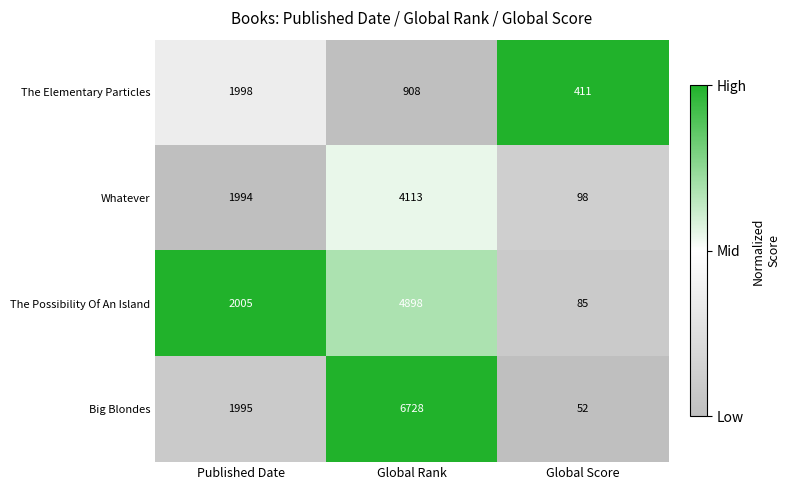

True or false: Big Blondes has a value of 34 at Global Score.

False